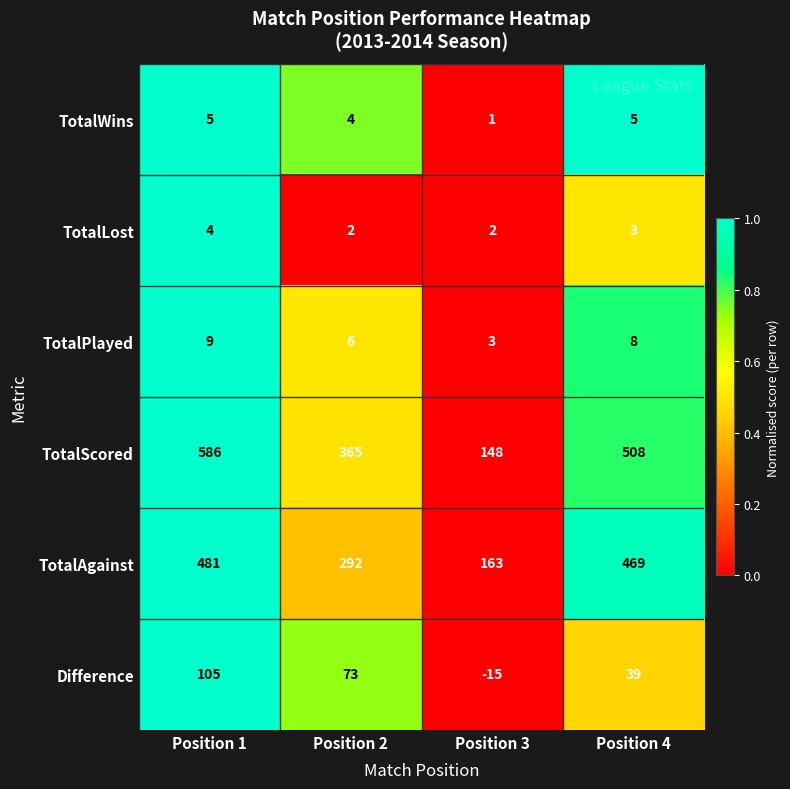

How many TotalWins values are between 4 and 5?

3